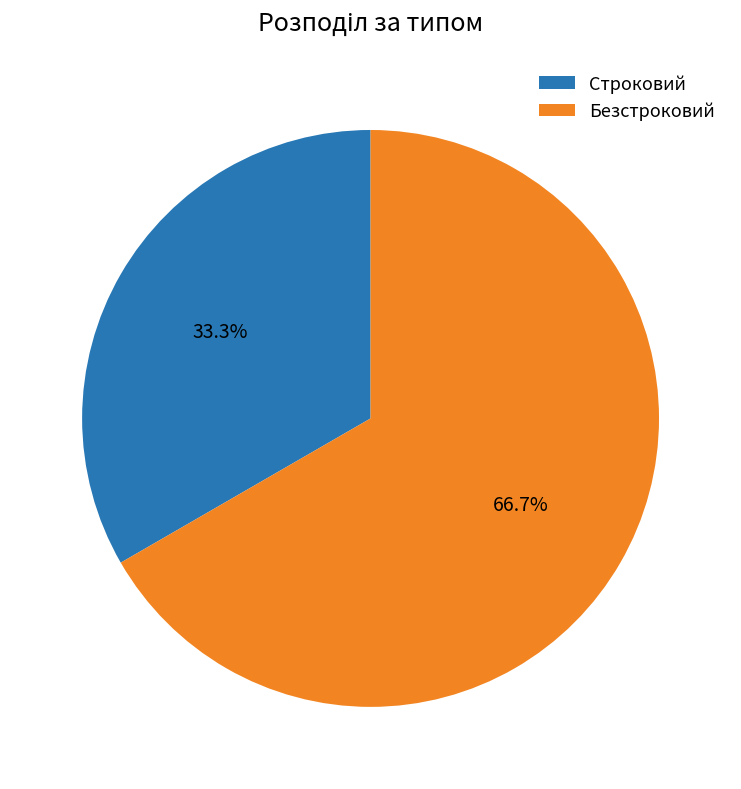

Which category has the biggest portion of the pie?

Безстроковий